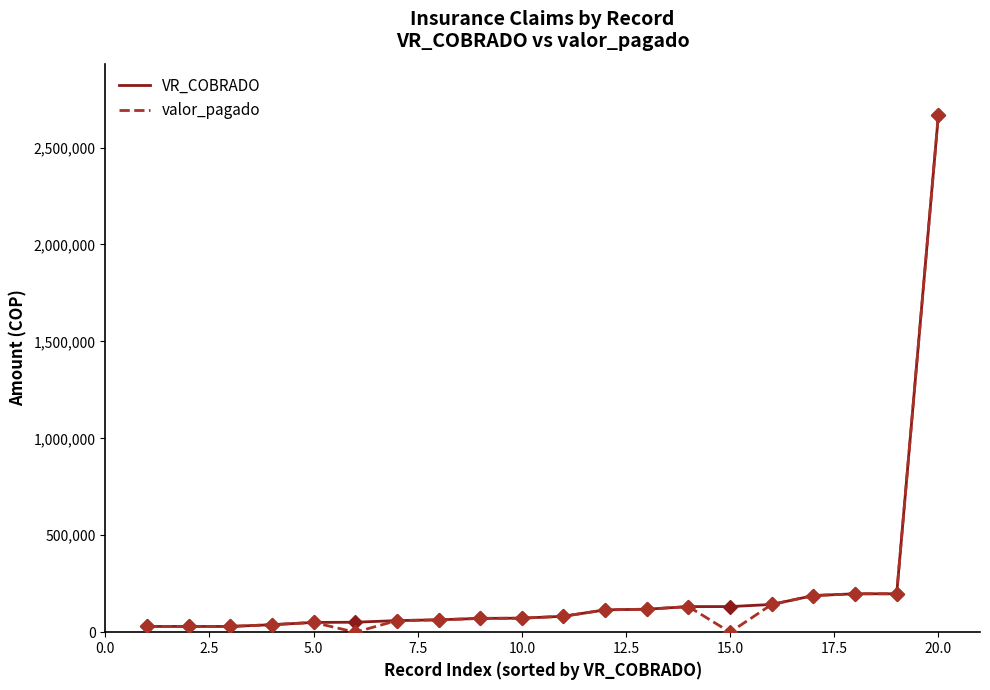

At how many categories does at least one series exceed 2253548?

1